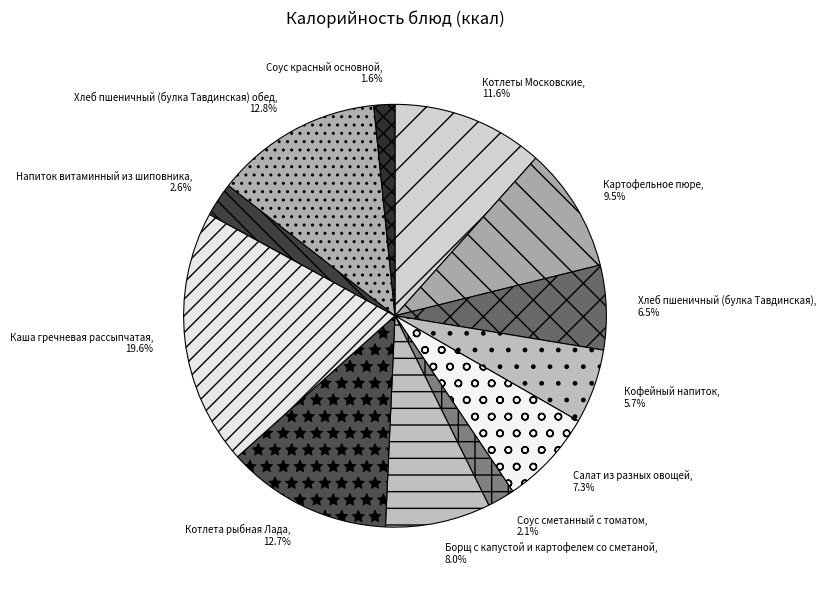

To the nearest percent, what percentage of the pie is Соус сметанный с томатом?

2%